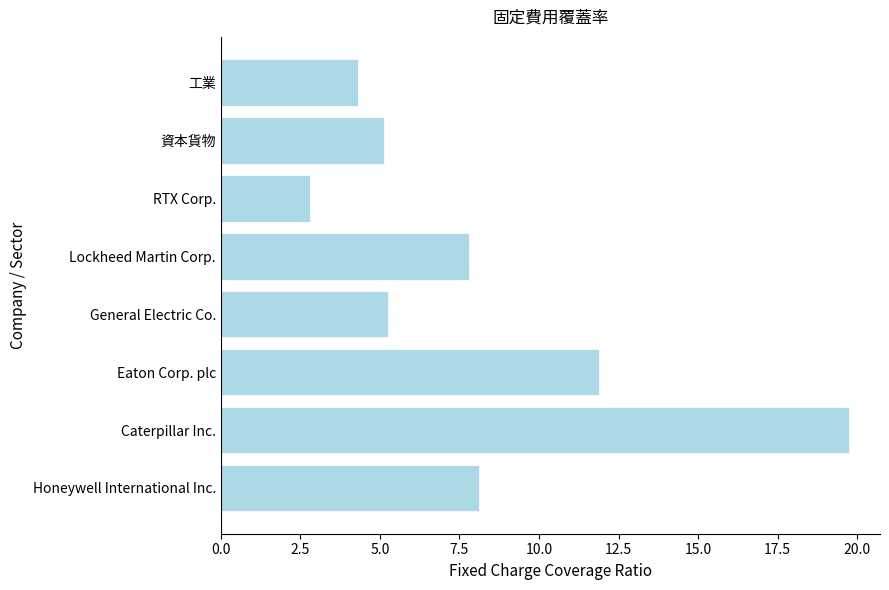

What is the maximum value shown in the chart?

19.7